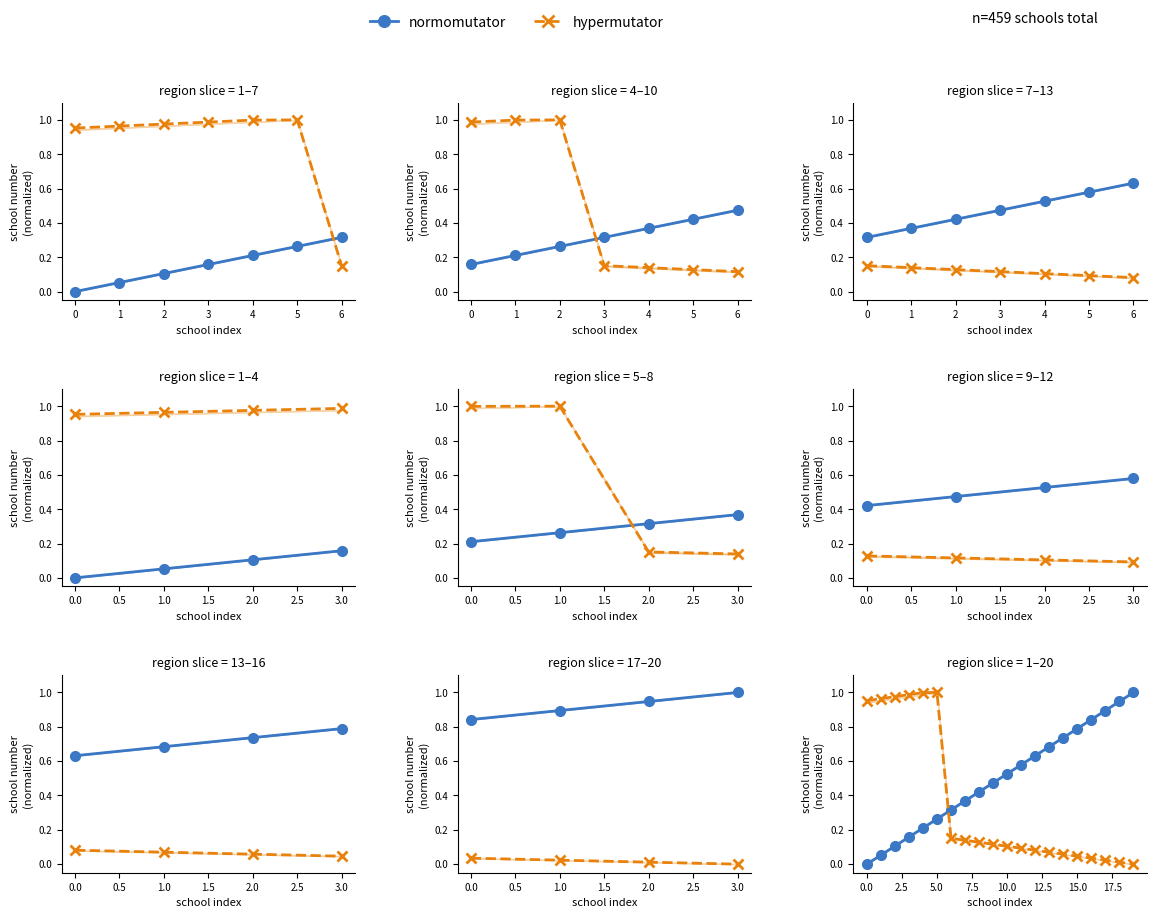

The value of normomutator at 0 is 0.1. True or false?

False